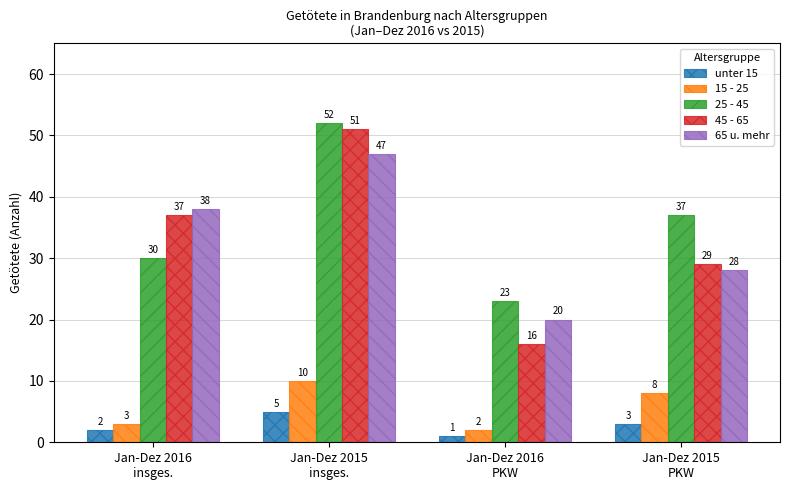

Between Jan-Dez 2016
insges. and Jan-Dez 2016
PKW, which series saw the biggest shift?

45 - 65